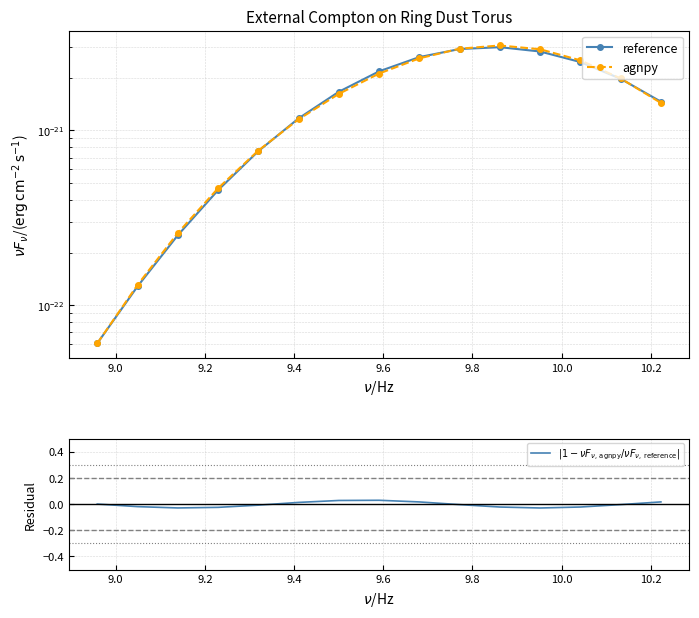

Does the chart have visible grid lines?

Yes